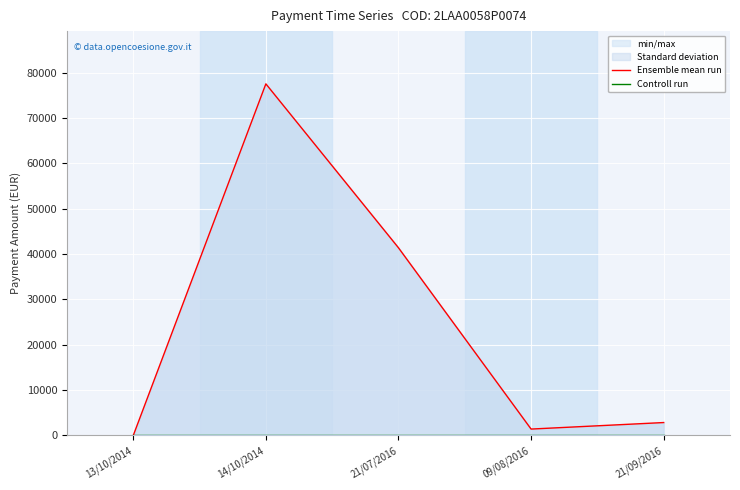

Rank the series by their maximum value, from highest to lowest.

Ensemble mean run, Controll run